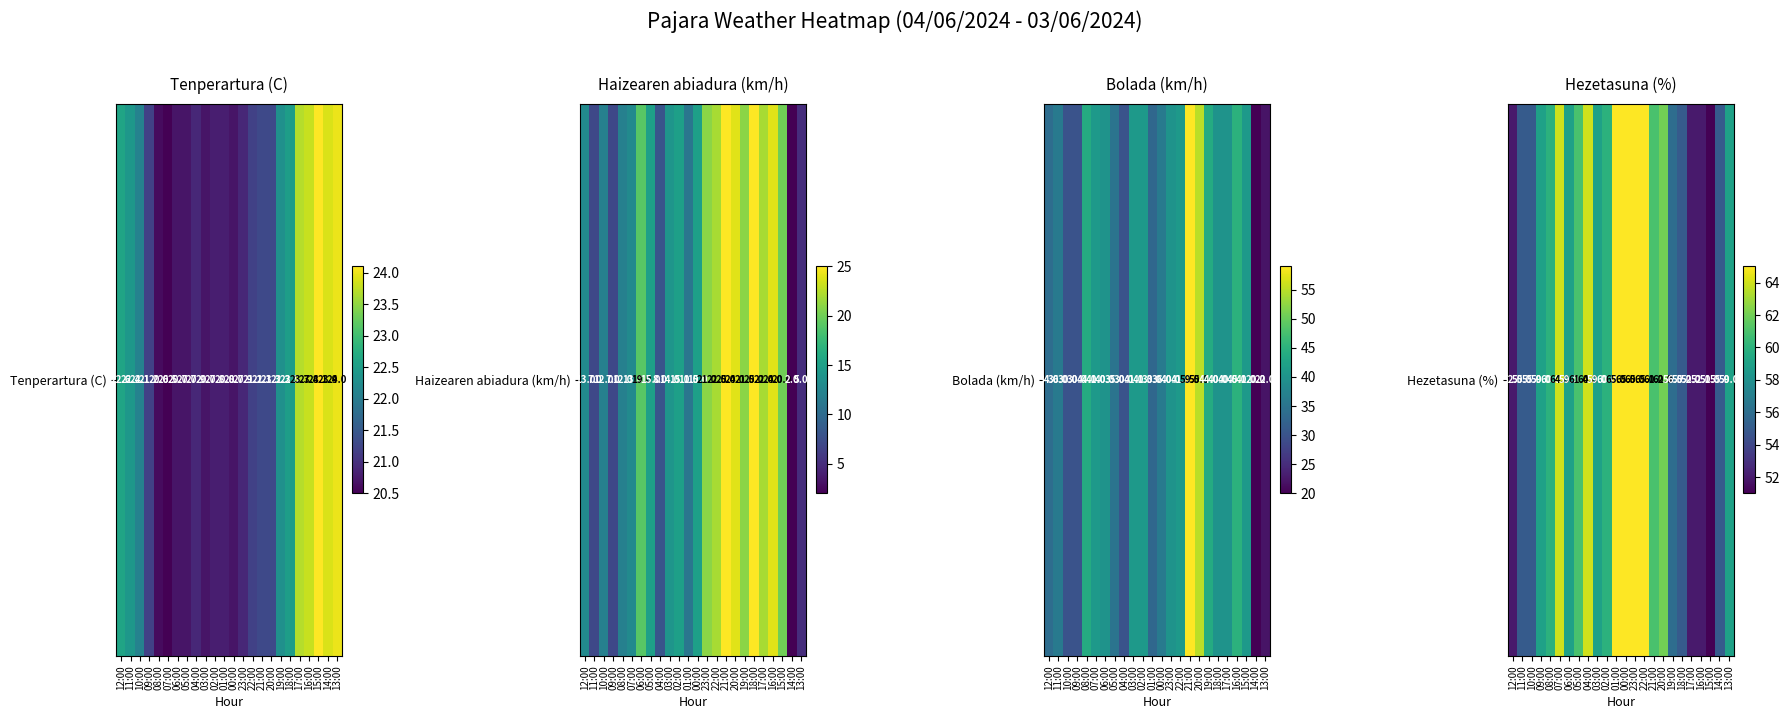

At which label does the data first exceed 59?

08:00